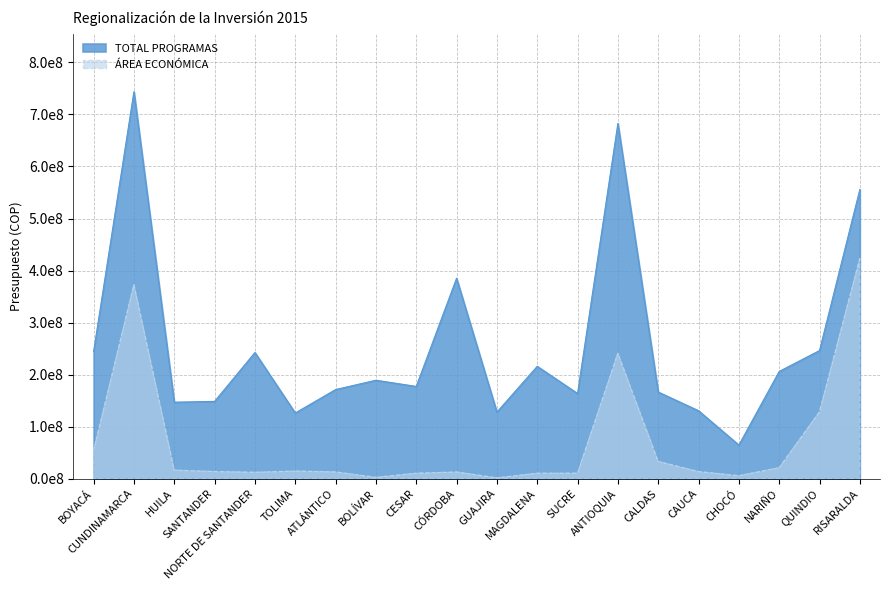

Which series changed the most between SANTANDER and NORTE DE SANTANDER?

TOTAL PROGRAMAS